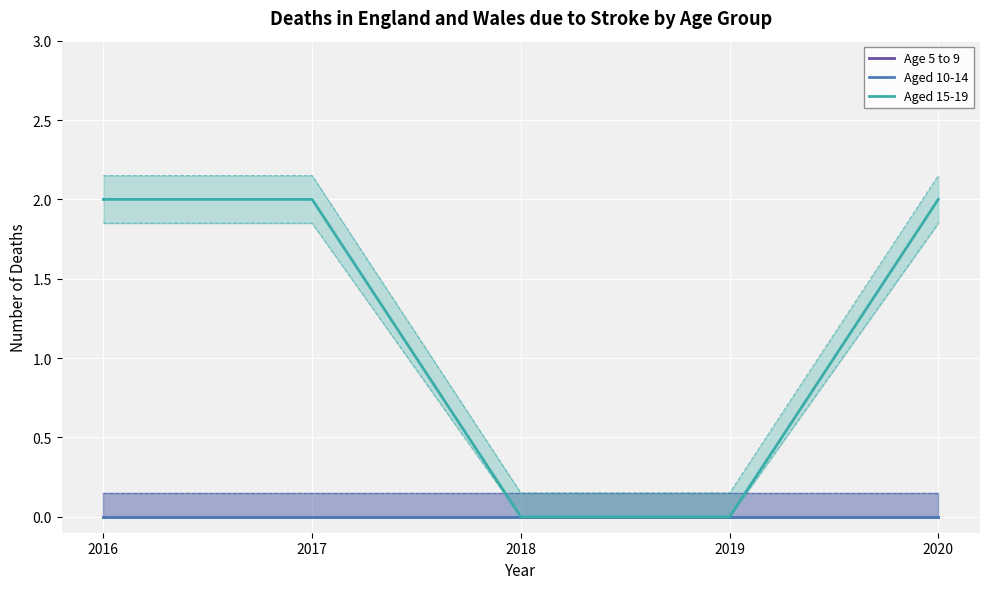

What is the average value of the Aged 15-19 series?

1